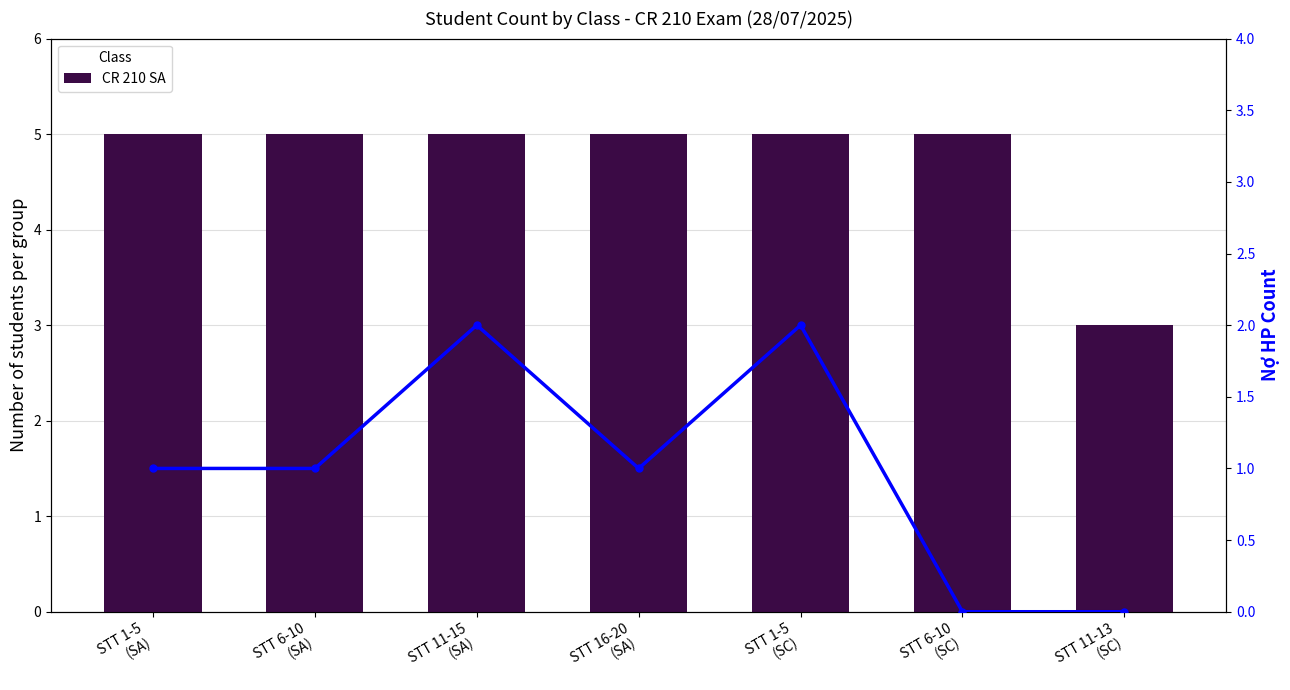

Which series has the largest range (max minus min)?

CR 210 SA